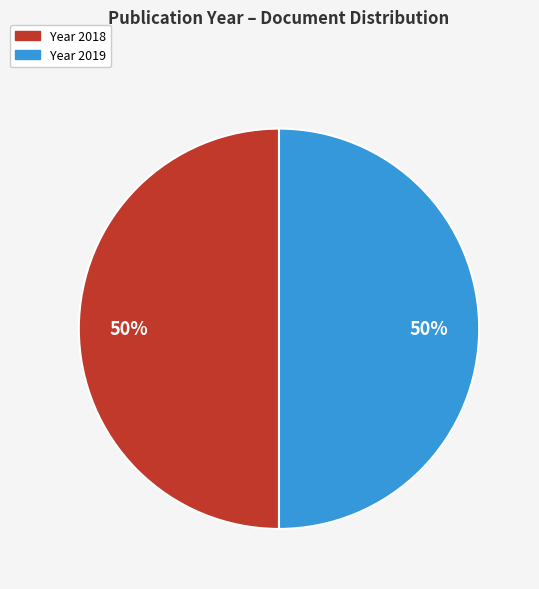

How many segments does this pie chart have?

2